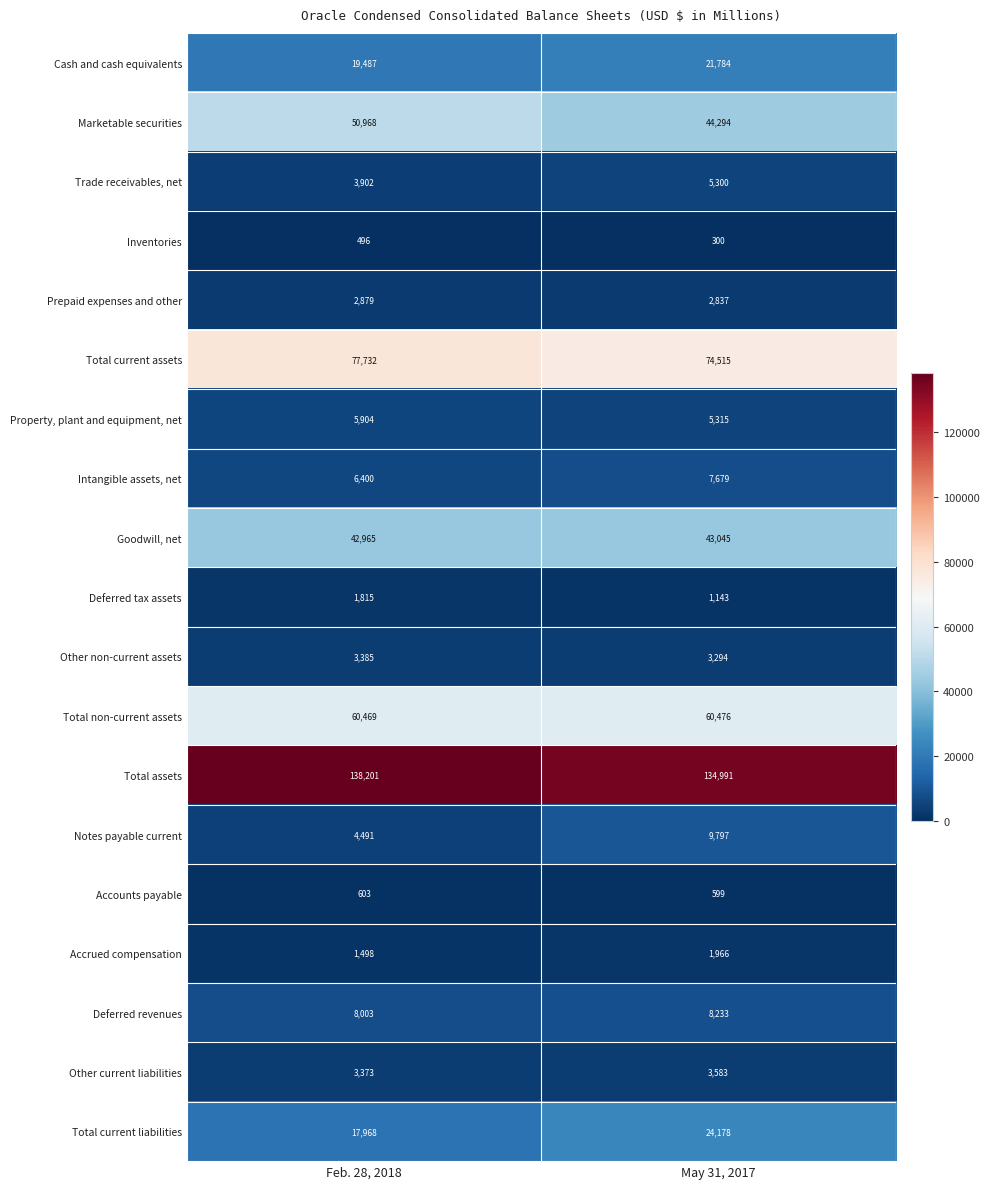

How many data points does each series have?

2